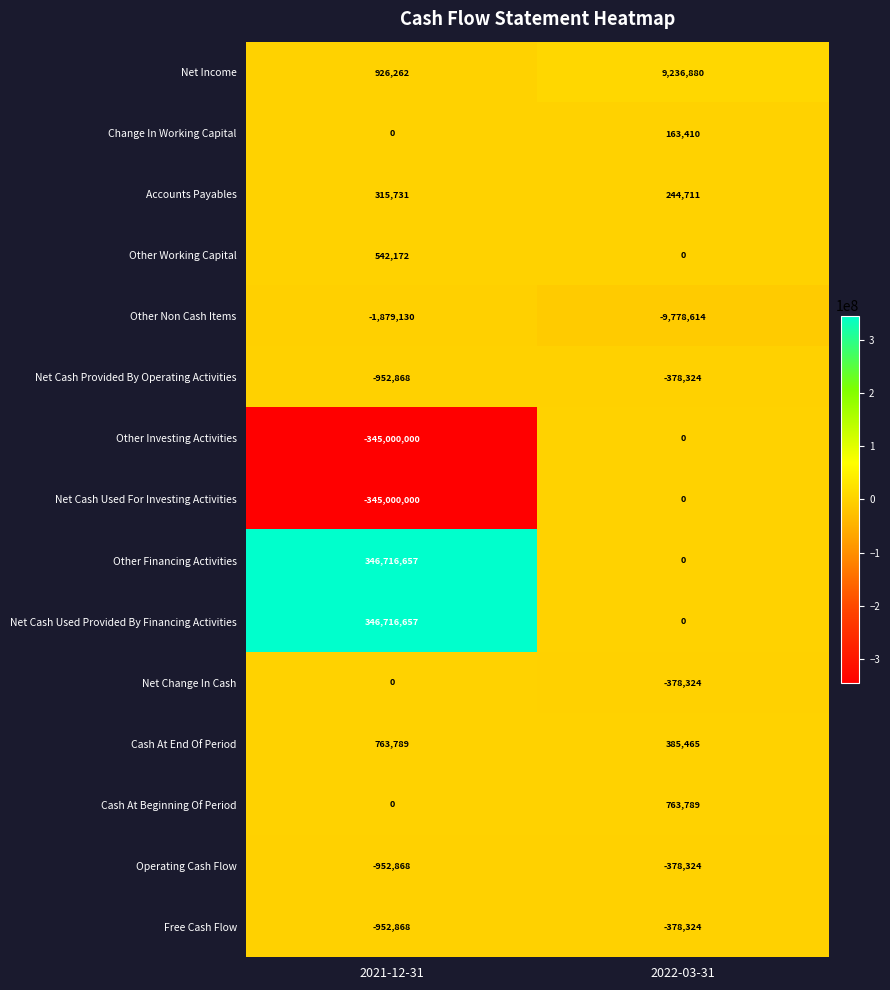

At which label is Net Change In Cash closest to -189162?

2021-12-31